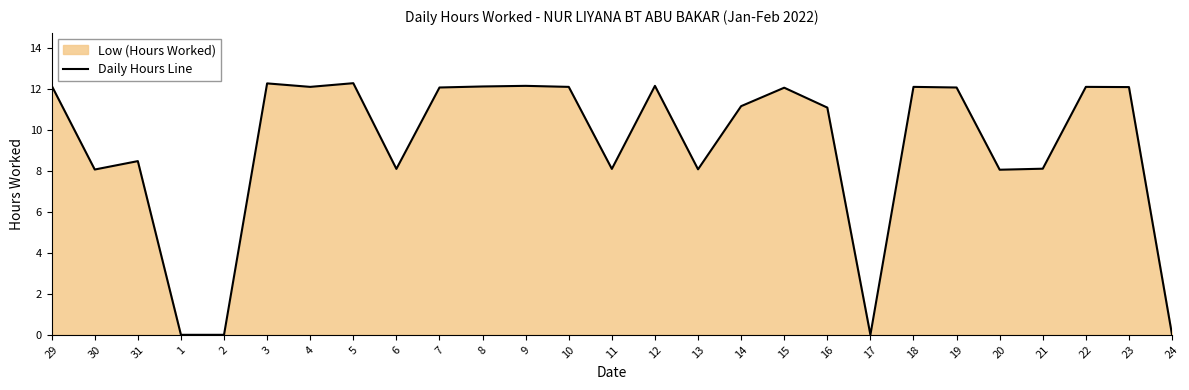

What is the label of the 15th point from the right?

10